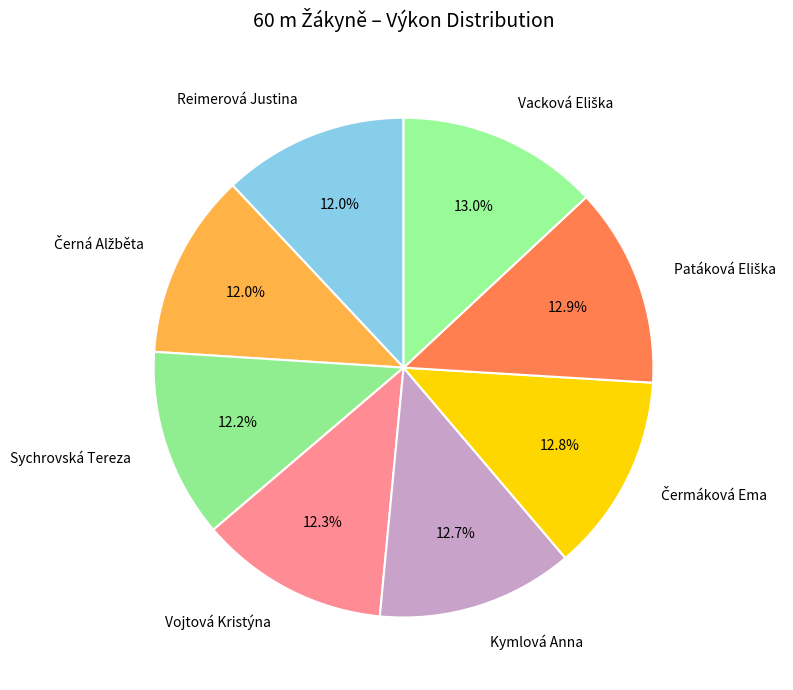

How many slices are in this pie chart?

8